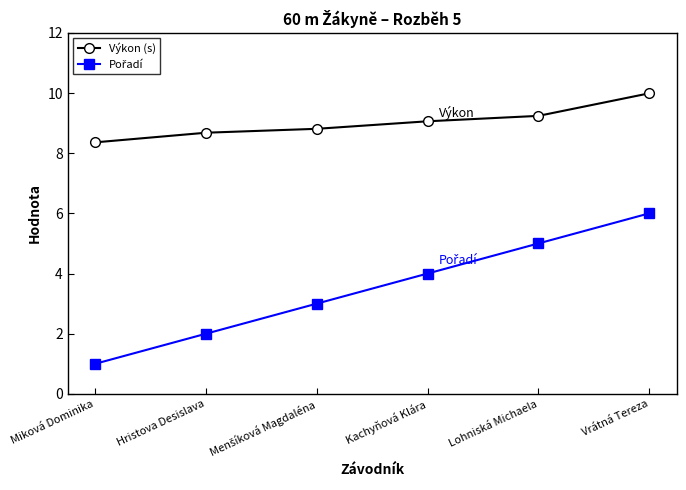

At which label does Výkon (s) reach its minimum?

Miková Dominika